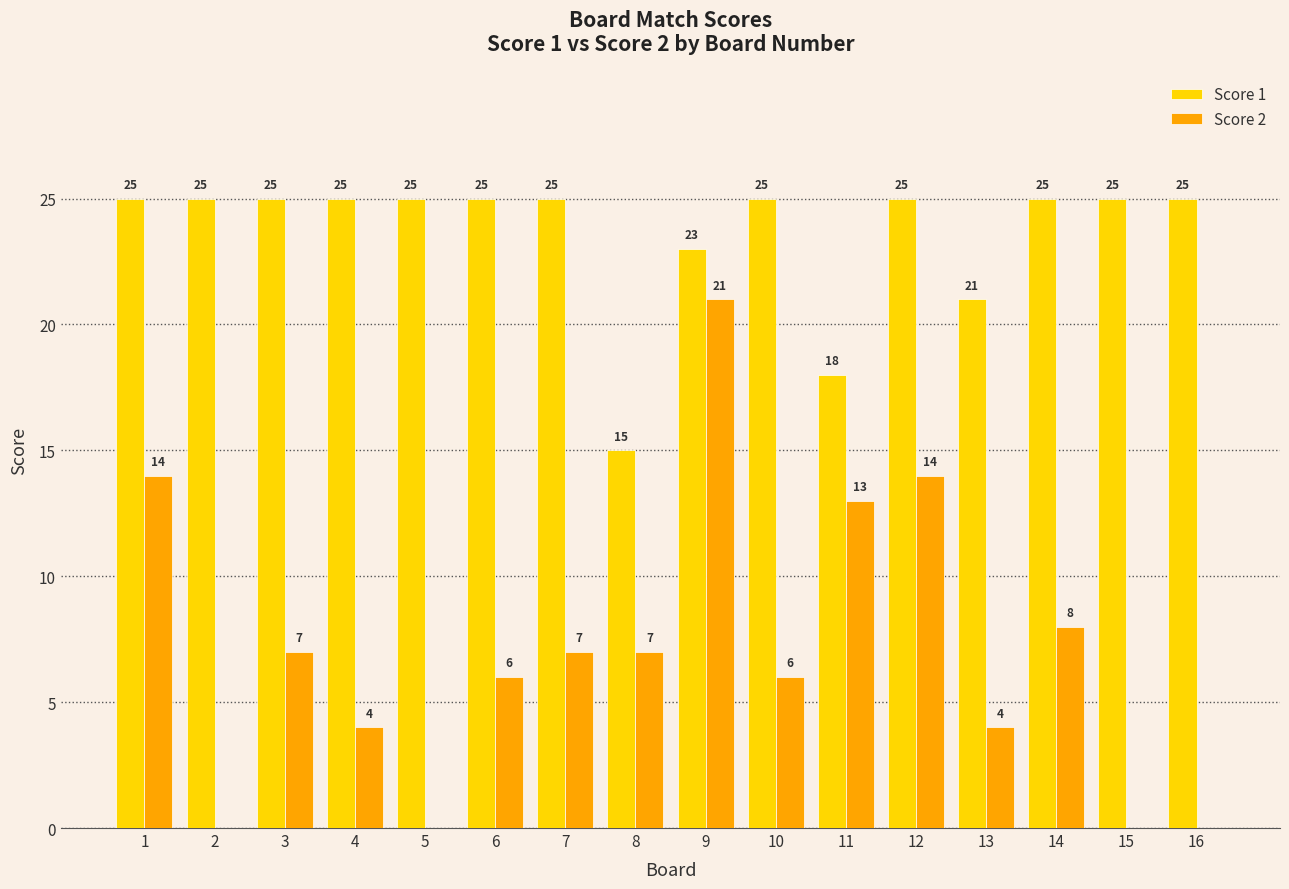

Is the value of Score 1 at 3 greater than the value of Score 2 at 8?

Yes